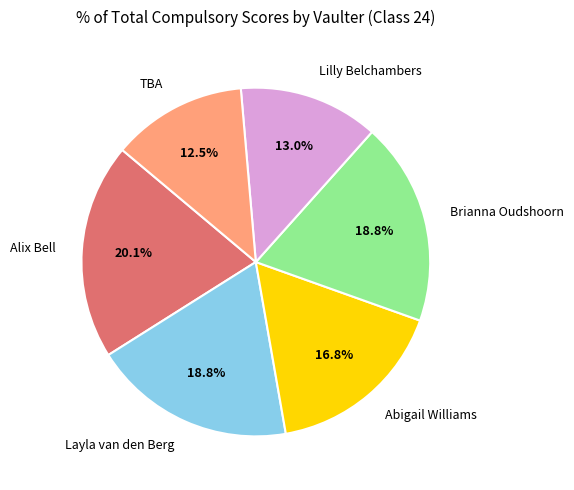

True or false: Alix Bell accounts for 20% of the total.

True